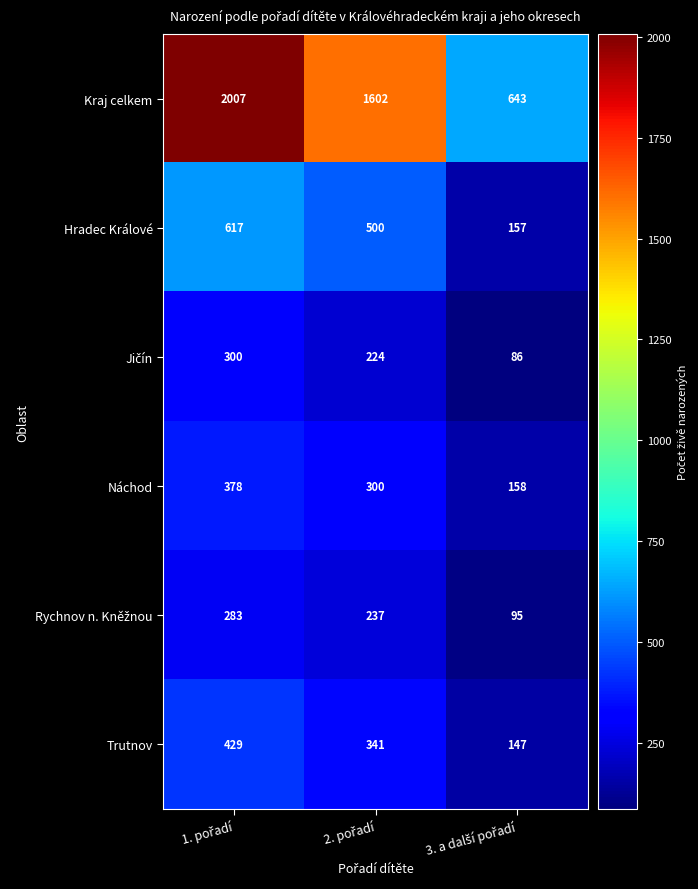

What is the minimum value for Kraj celkem?

643